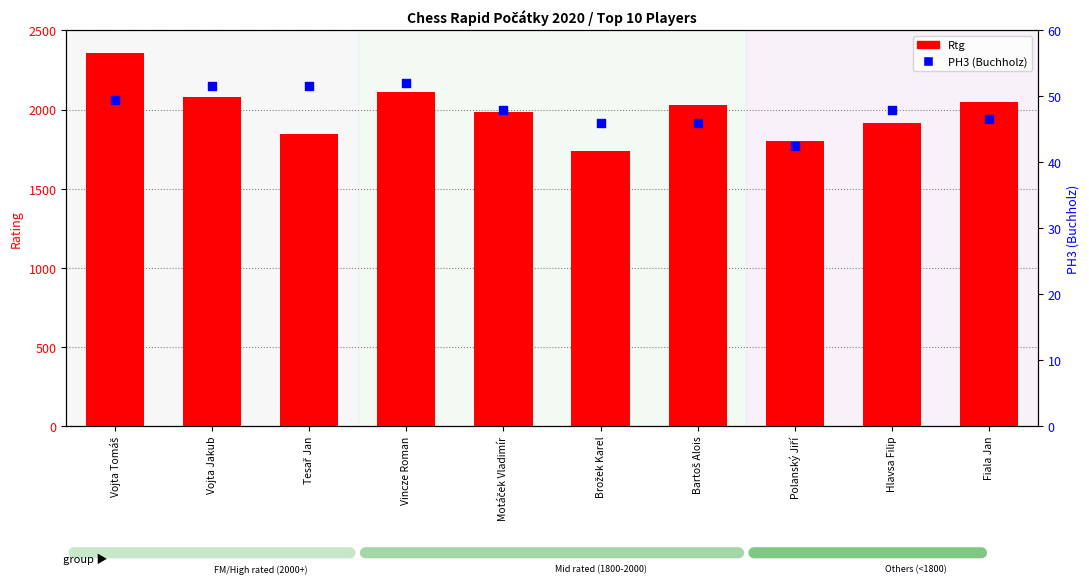

What are all the series names shown in the legend?

Rtg, PH3 (Buchholz)